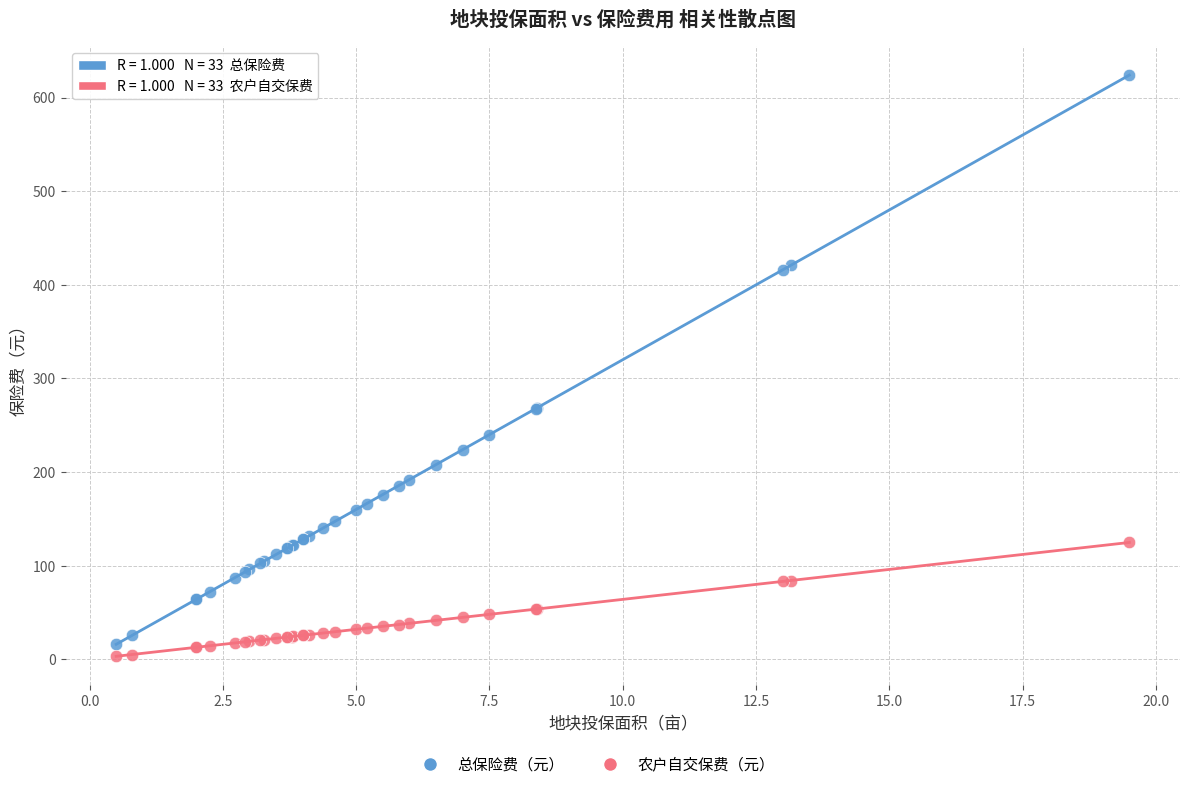

What is the X range (max minus min) for the scatter plot?

19.0